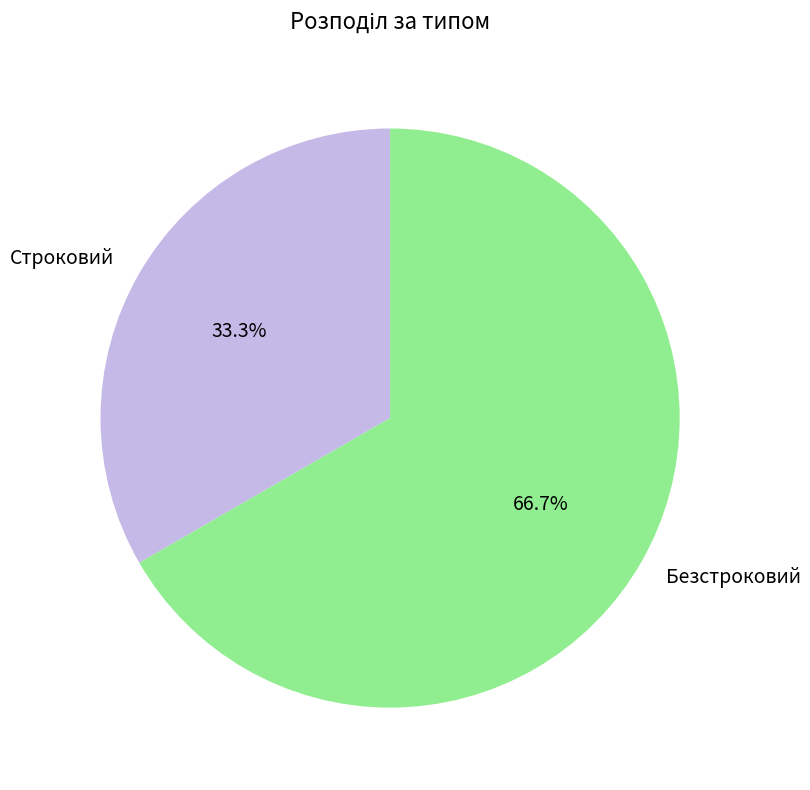

True or false: Безстроковий accounts for 56% of the total.

False